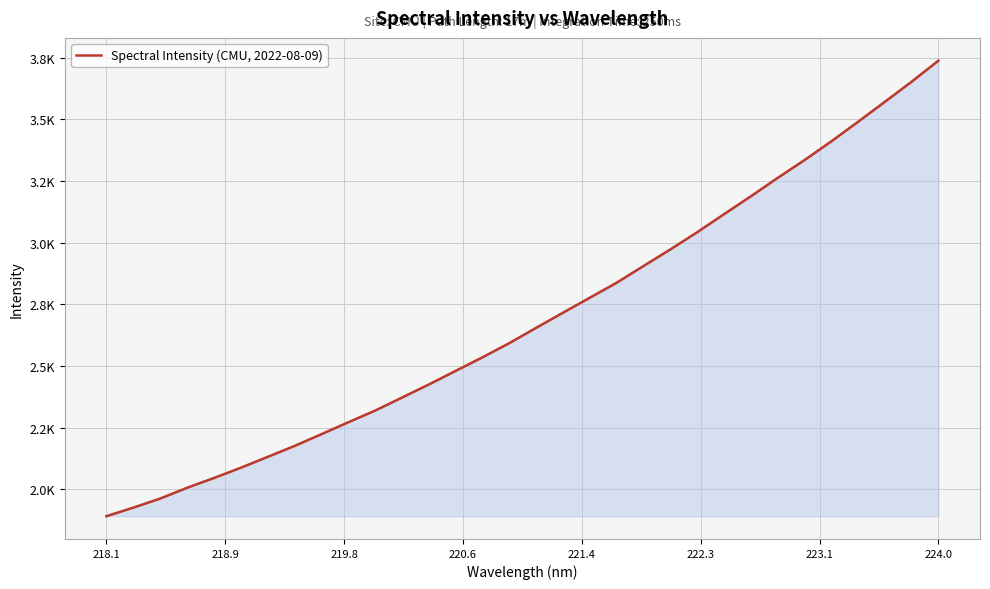

Is this an area chart (filled region under the line)?

Yes